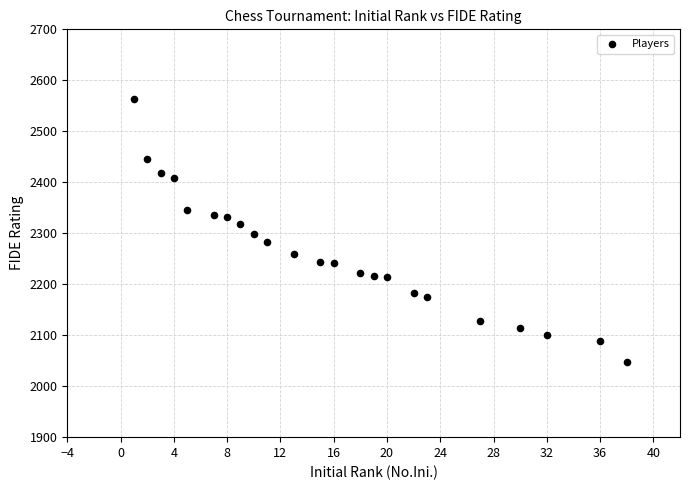

What is the range of Y values (max minus min)?

516